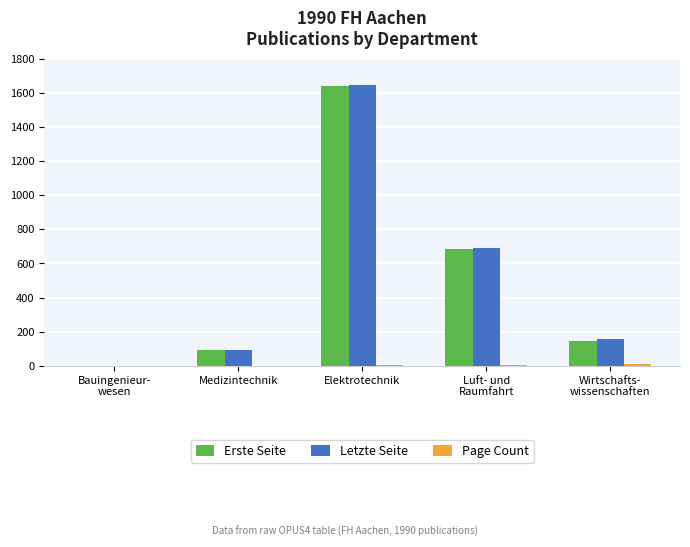

Is it true that Letzte Seite equals 166 at Medizintechnik?

False